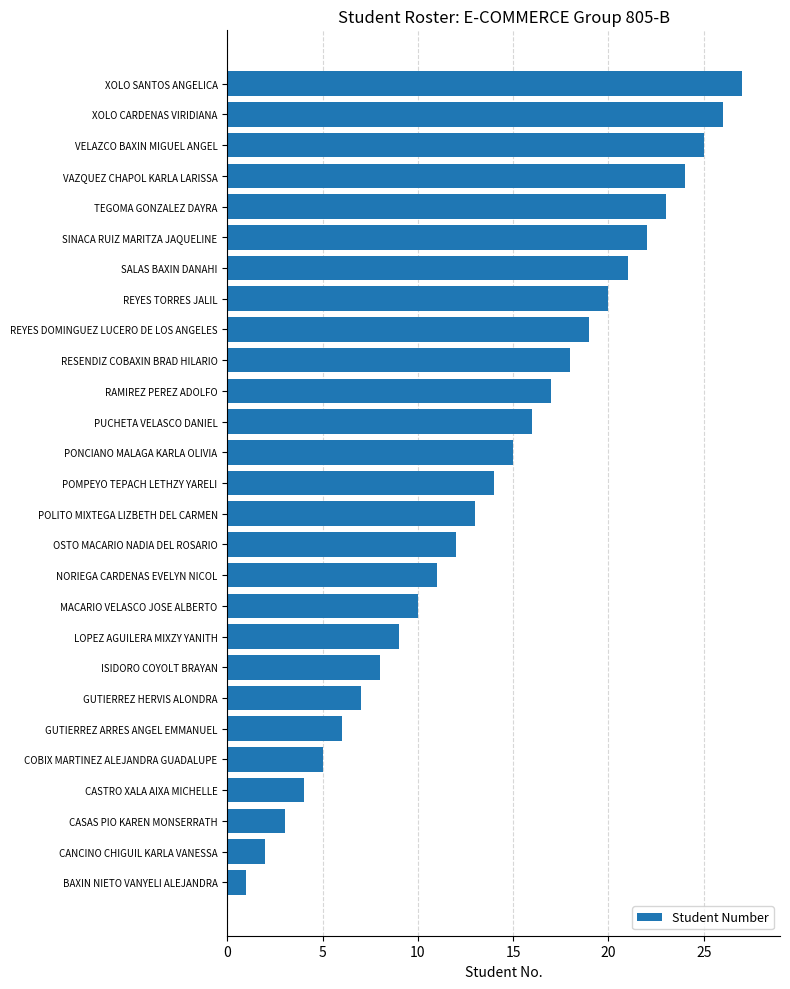

List the labels in order of value, largest first.

XOLO SANTOS ANGELICA, XOLO CARDENAS VIRIDIANA, VELAZCO BAXIN MIGUEL ANGEL, VAZQUEZ CHAPOL KARLA LARISSA, TEGOMA GONZALEZ DAYRA, SINACA RUIZ MARITZA JAQUELINE, SALAS BAXIN DANAHI, REYES TORRES JALIL, REYES DOMINGUEZ LUCERO DE LOS ANGELES, RESENDIZ COBAXIN BRAD HILARIO, RAMIREZ PEREZ ADOLFO, PUCHETA VELASCO DANIEL, PONCIANO MALAGA KARLA OLIVIA, POMPEYO TEPACH LETHZY YARELI, POLITO MIXTEGA LIZBETH DEL CARMEN, OSTO MACARIO NADIA DEL ROSARIO, NORIEGA CARDENAS EVELYN NICOL, MACARIO VELASCO JOSE ALBERTO, LOPEZ AGUILERA MIXZY YANITH, ISIDORO COYOLT BRAYAN, GUTIERREZ HERVIS ALONDRA, GUTIERREZ ARRES ANGEL EMMANUEL, COBIX MARTINEZ ALEJANDRA GUADALUPE, CASTRO XALA AIXA MICHELLE, CASAS PIO KAREN MONSERRATH, CANCINO CHIGUIL KARLA VANESSA, BAXIN NIETO VANYELI ALEJANDRA